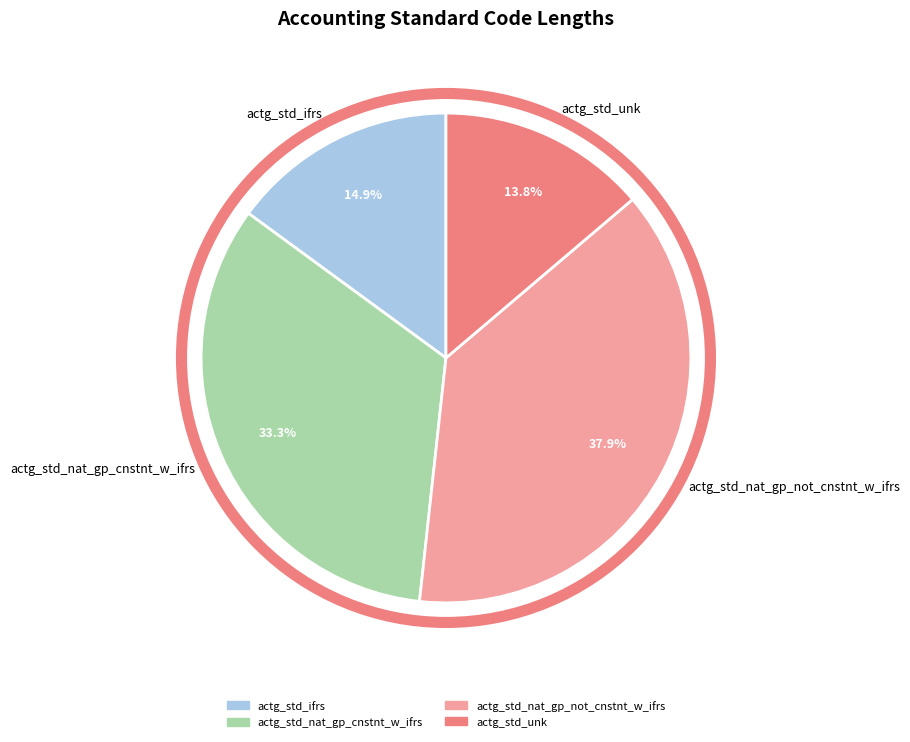

What portion of the pie excludes actg_std_nat_gp_cnstnt_w_ifrs?

66.7%